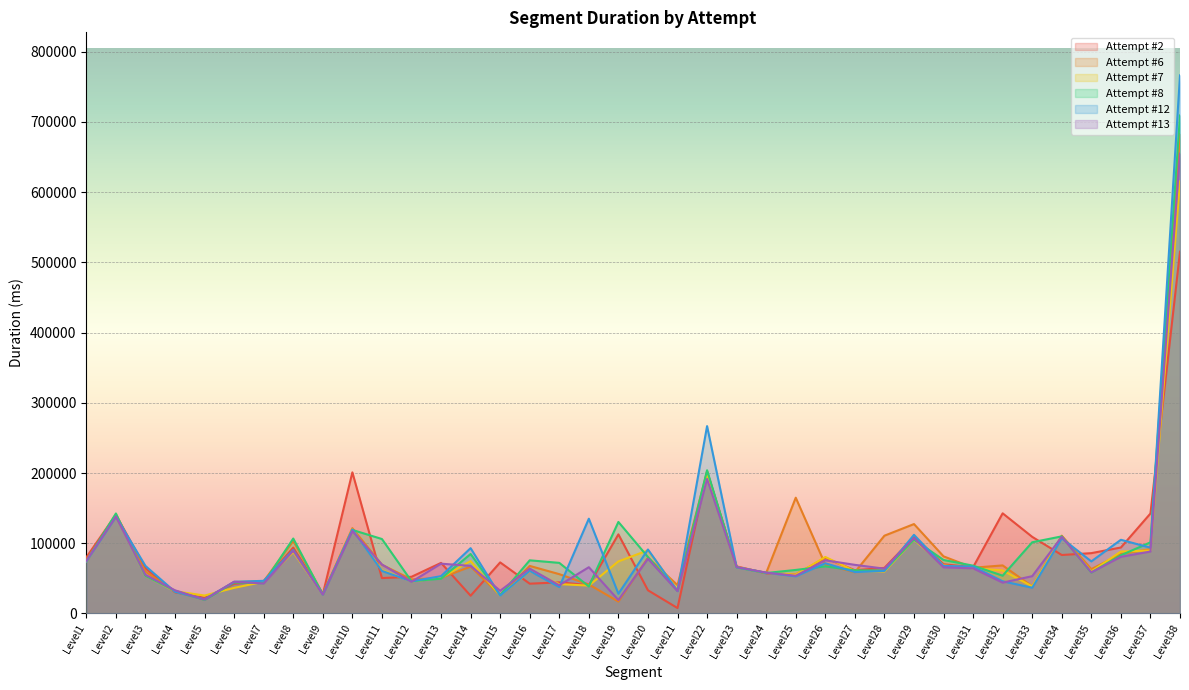

Is the value of Attempt #6 at Level18 greater than the value of Attempt #2 at Level30?

No